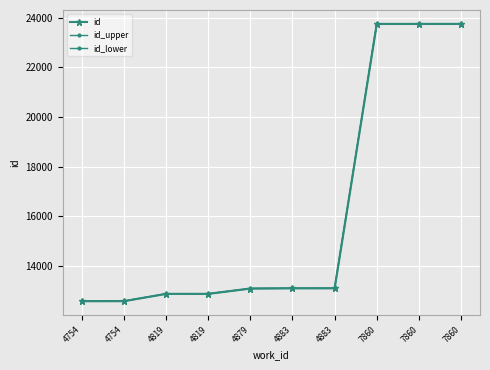

What is the smallest value displayed?

12583